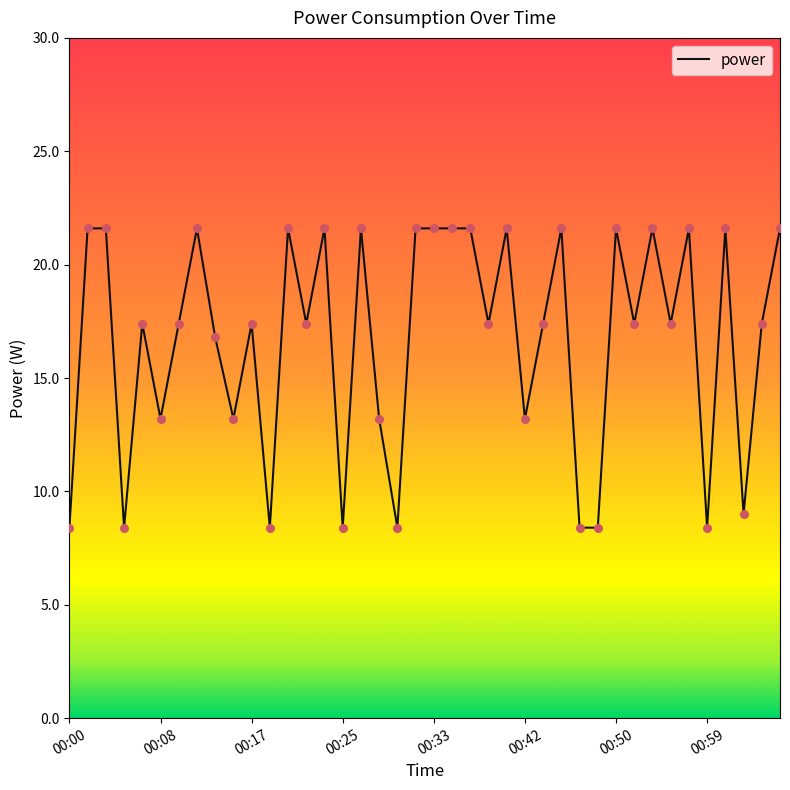

What is the smallest value displayed?

8.4